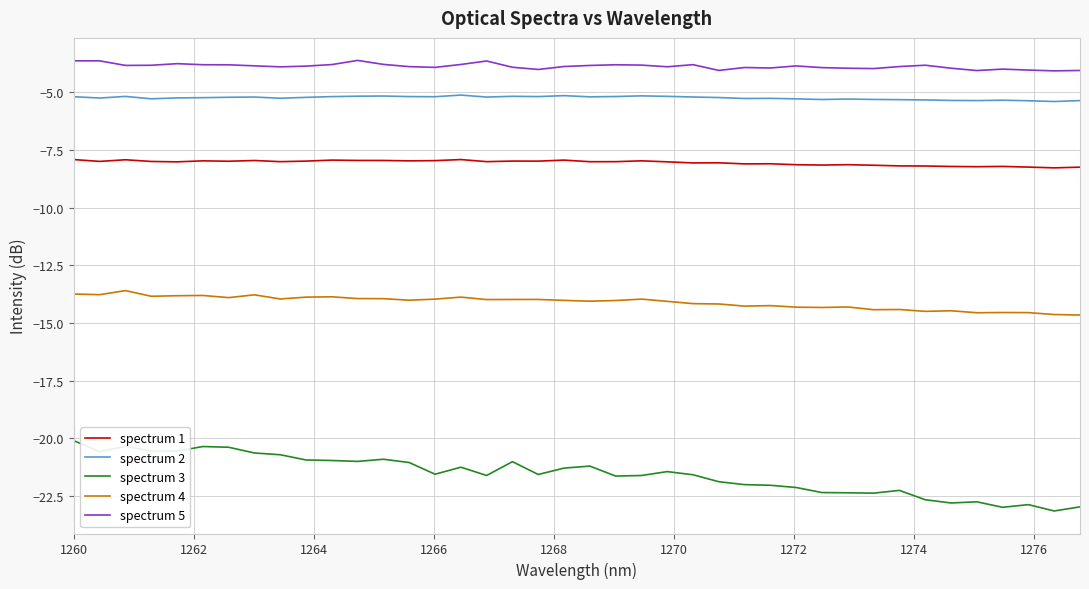

List the series in order of their peak value, lowest first.

spectrum 3, spectrum 4, spectrum 1, spectrum 2, spectrum 5